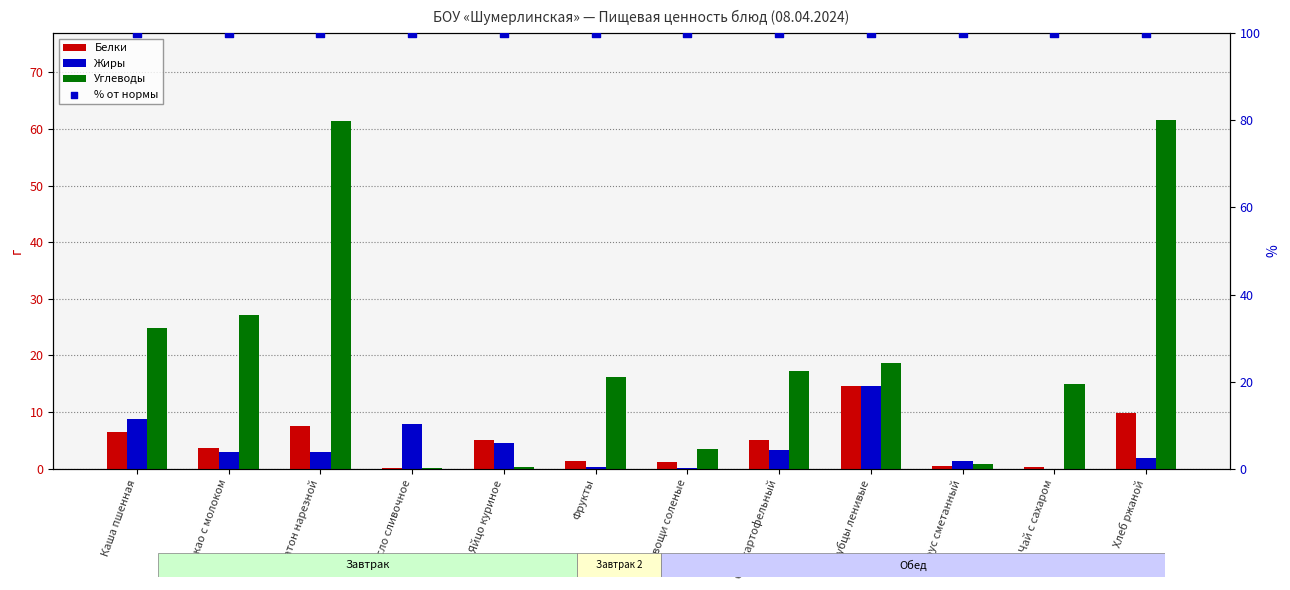

Which series reaches the maximum Y coordinate?

% от нормы